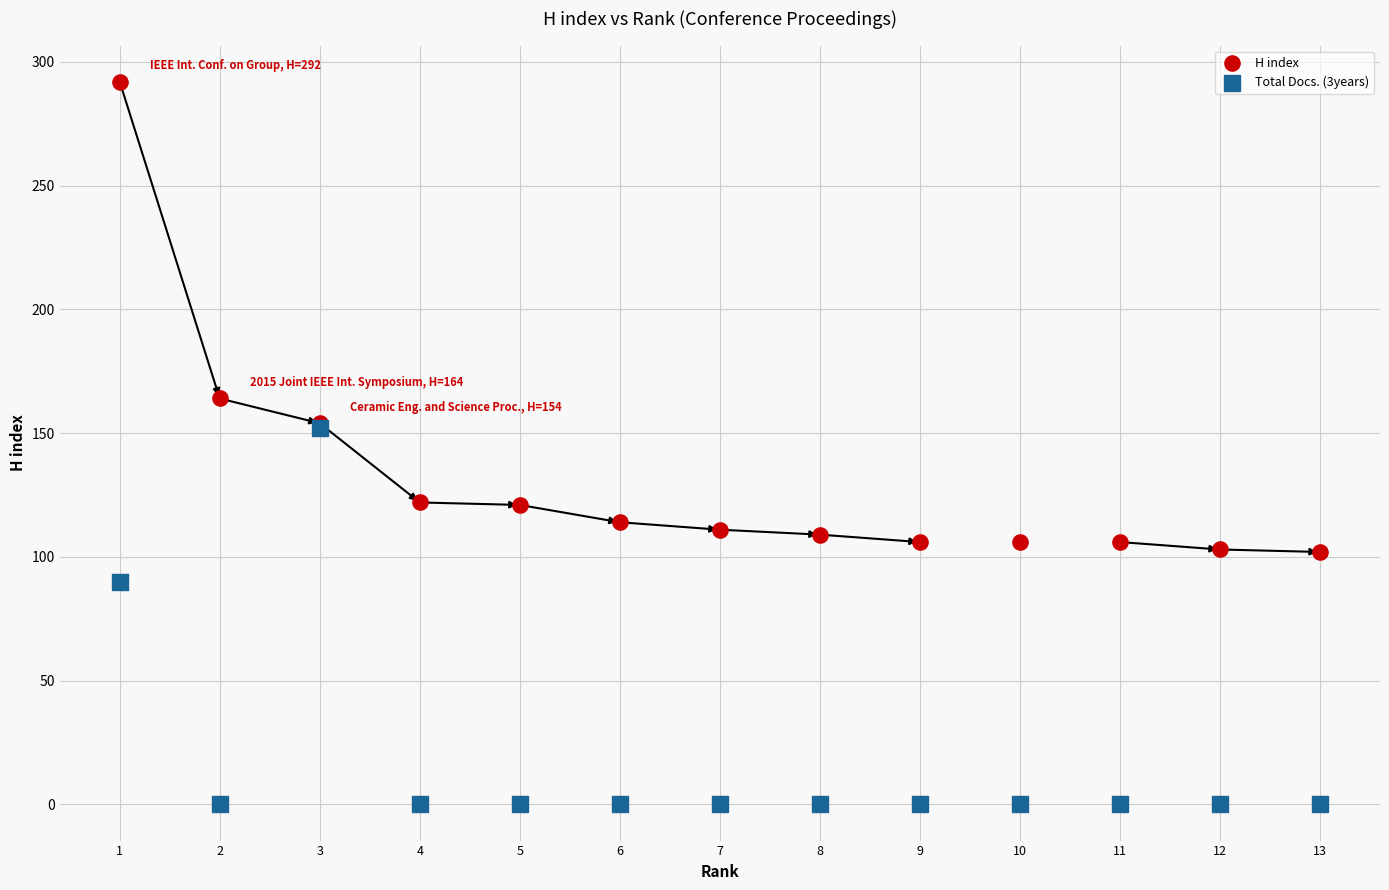

In the H index series, what Y value is closest to 197?

164